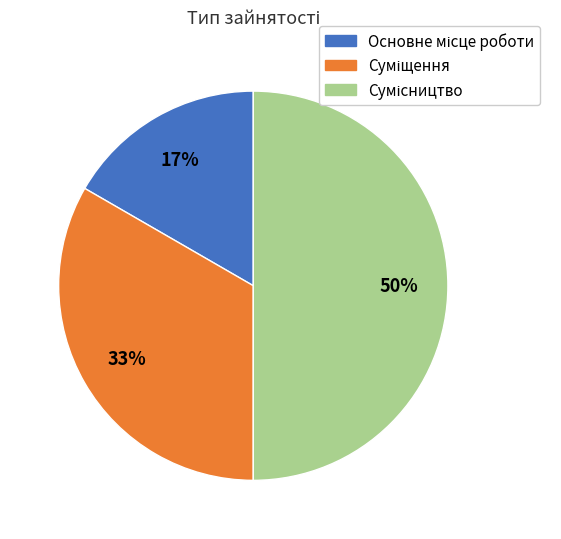

To the nearest percent, what is the difference between the largest and smallest slice percentages?

33%